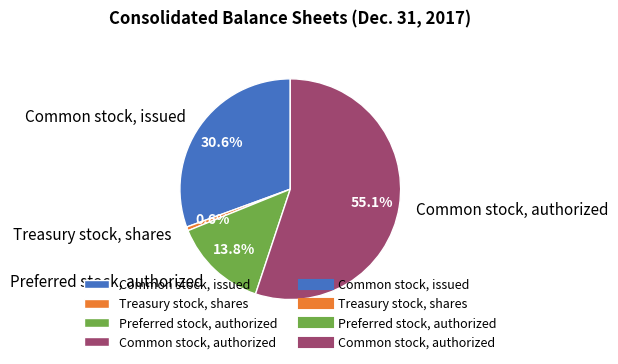

How many segments does this pie chart have?

4